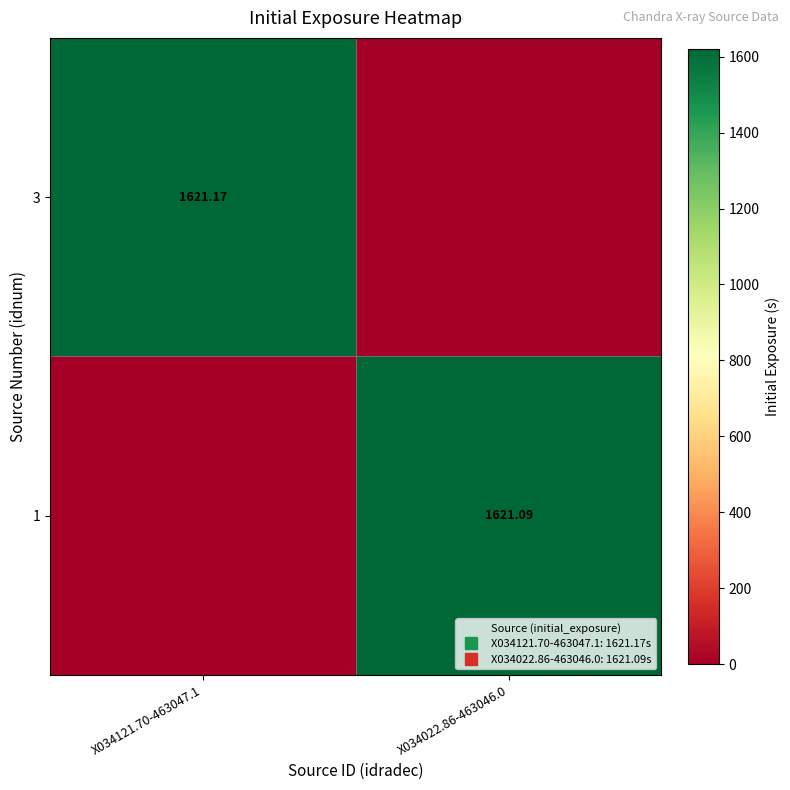

How many positive values does the 3 series have?

1